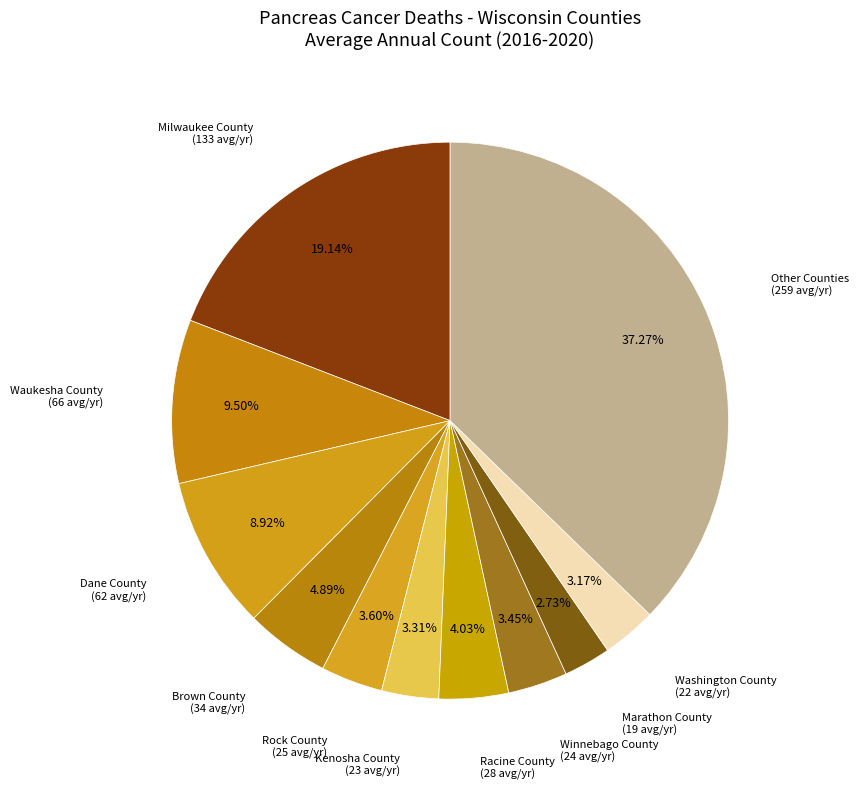

Is there any slice that represents more than half of the pie?

No